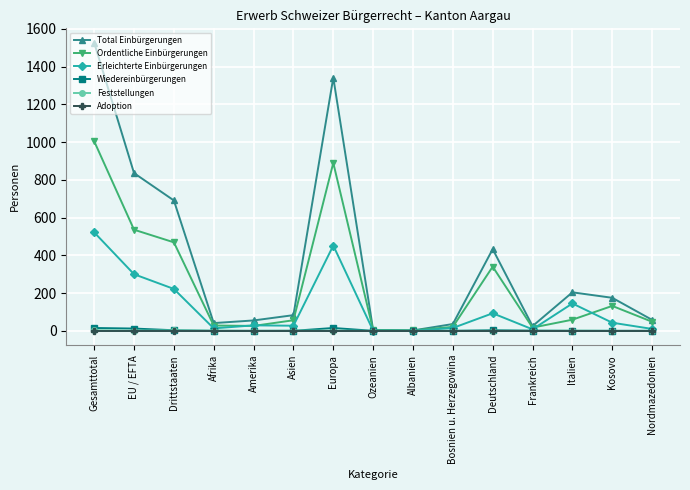

What are all the series names shown in the legend?

Total Einbürgerungen, Ordentliche Einbürgerungen, Erleichterte Einbürgerungen, Wiedereinbürgerungen, Feststellungen, Adoption